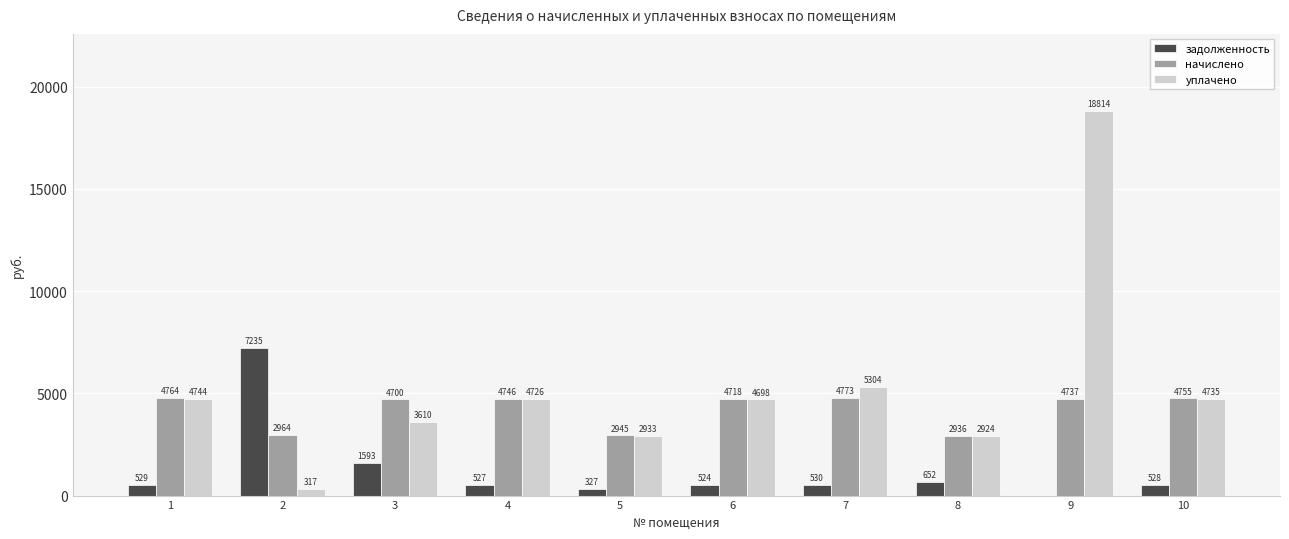

Which series has the largest range (max minus min)?

уплачено